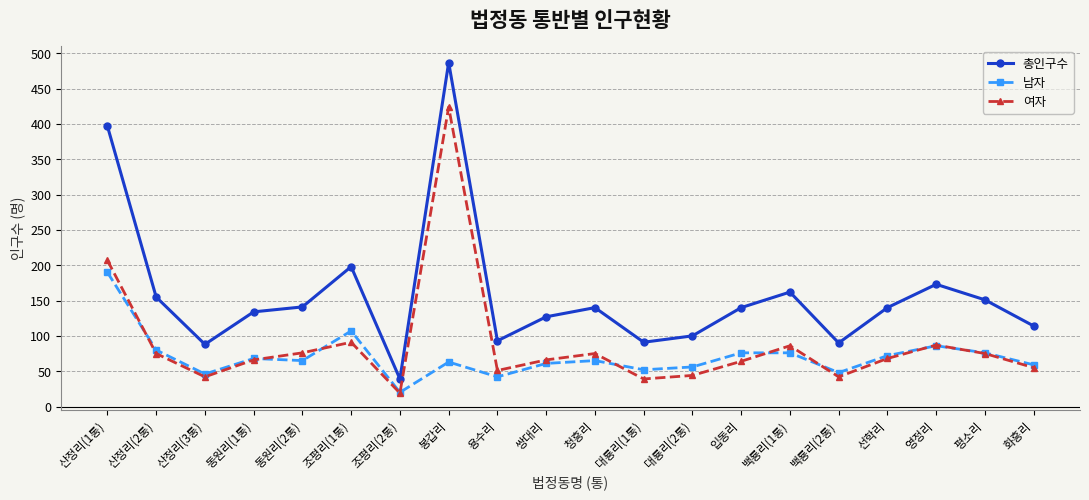

At how many categories does at least one series exceed 131?

12